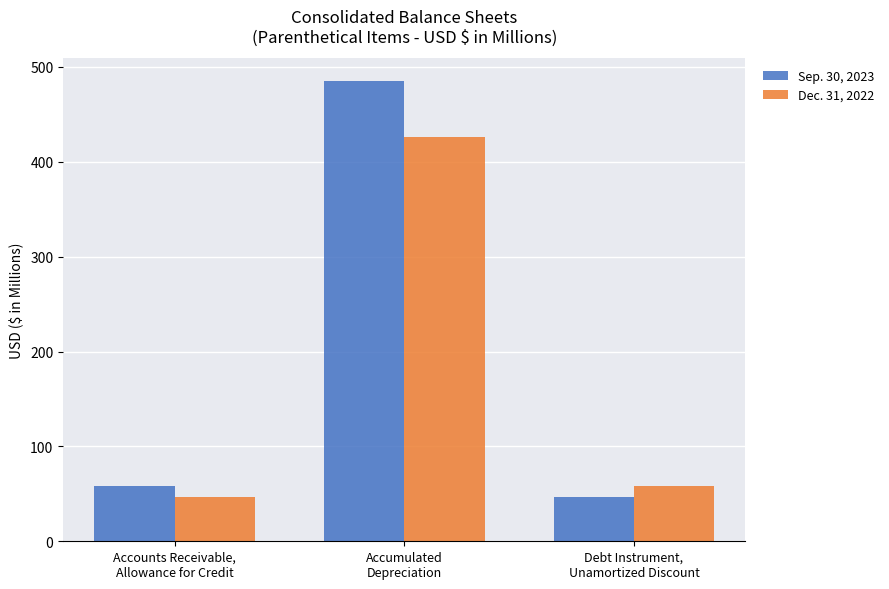

Which series has the widest spread of values?

Sep. 30, 2023